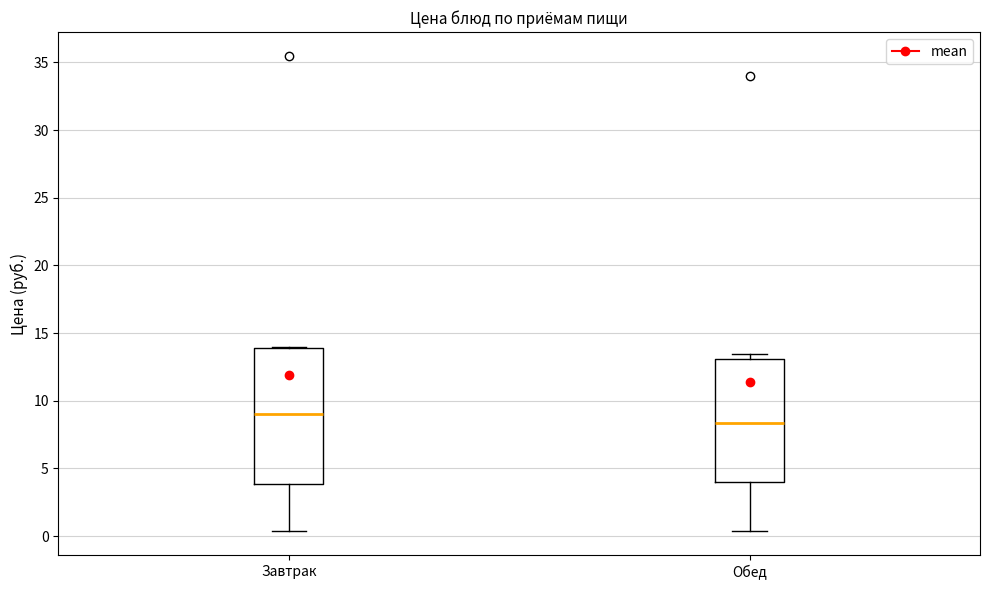

Where is the lower edge of the box for Обед on the y-axis? The values are not printed on the chart, so give them approximately, as read against the axis.

4.0